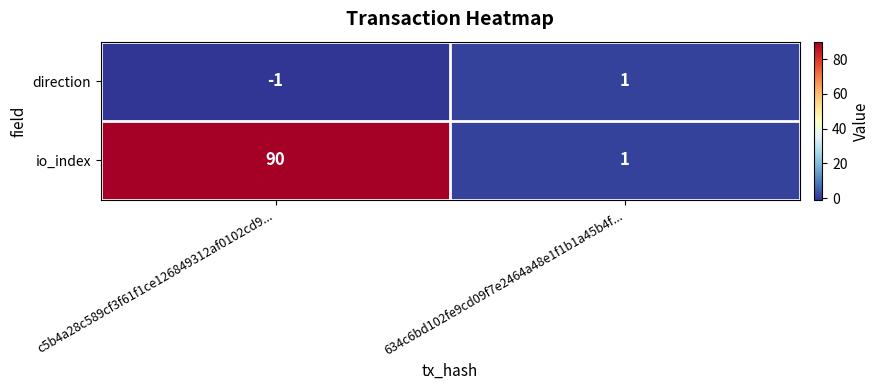

Reading right to left, what are all the values shown in this chart?

direction: 634c6bd102fe9cd09f7e2464a48e1f1b1a45b4f...=1	c5b4a28c589cf3f61f1ce126849312af0102cd9...=-1
io_index: 634c6bd102fe9cd09f7e2464a48e1f1b1a45b4f...=1	c5b4a28c589cf3f61f1ce126849312af0102cd9...=90